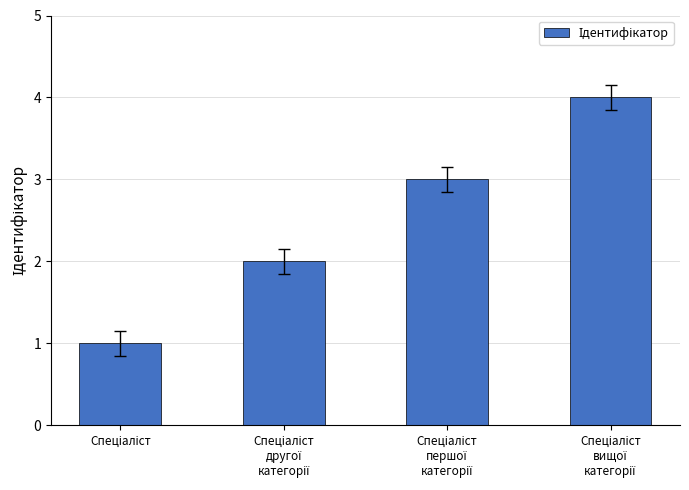

What is the difference between the maximum and second lowest values?

2